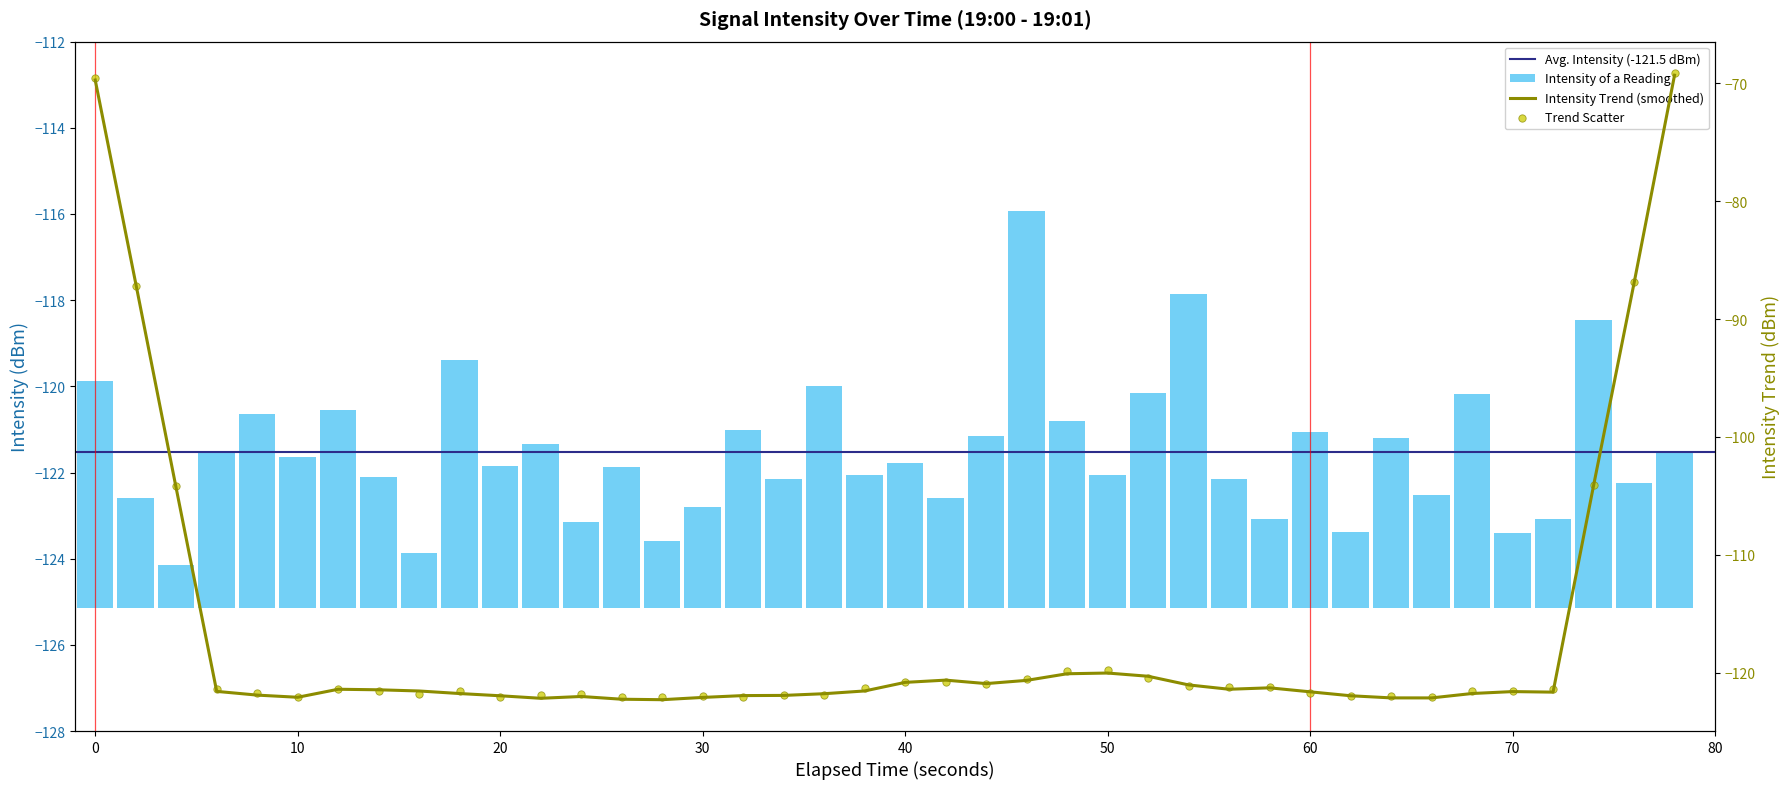

Approximately how many times larger is the value at 27 compared to 50?

1.6